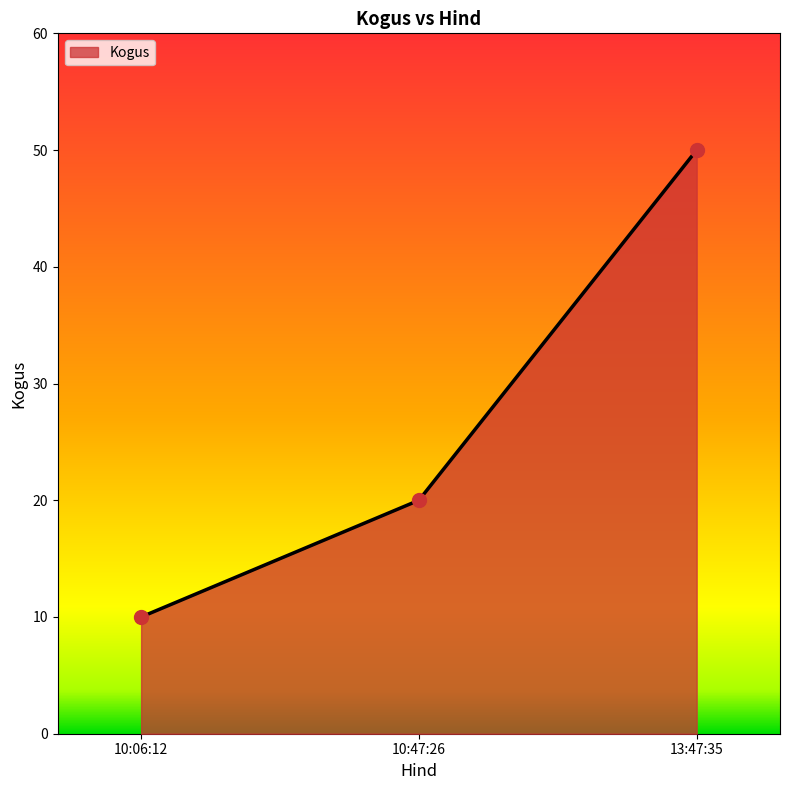

What is the change in value from 10:06:12 to 10:47:26?

+10